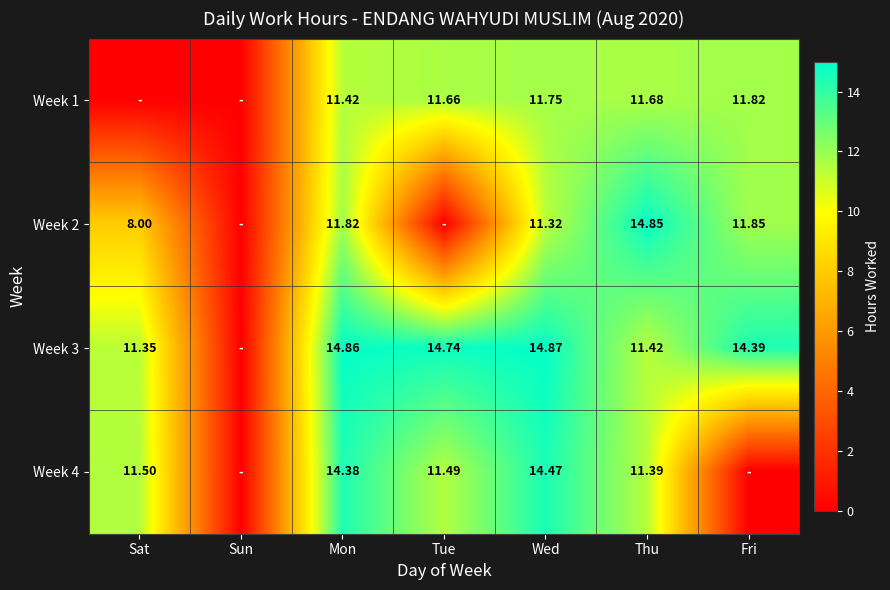

The Week 1 series shows 11.8 at Wed. True or false?

True